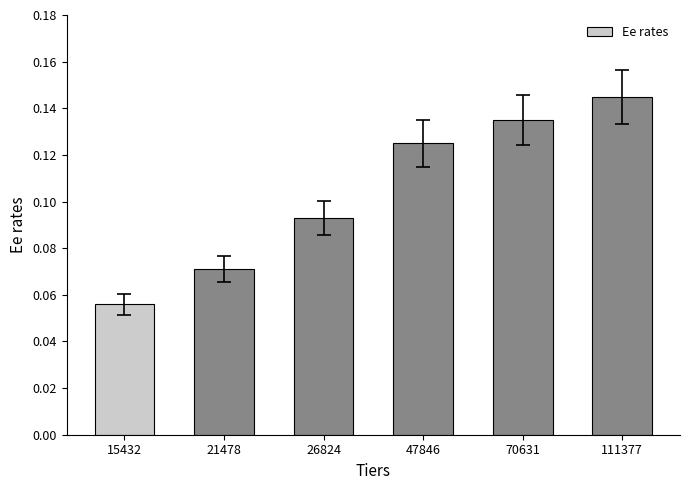

Between 15432 and 111377, which is larger?

111377